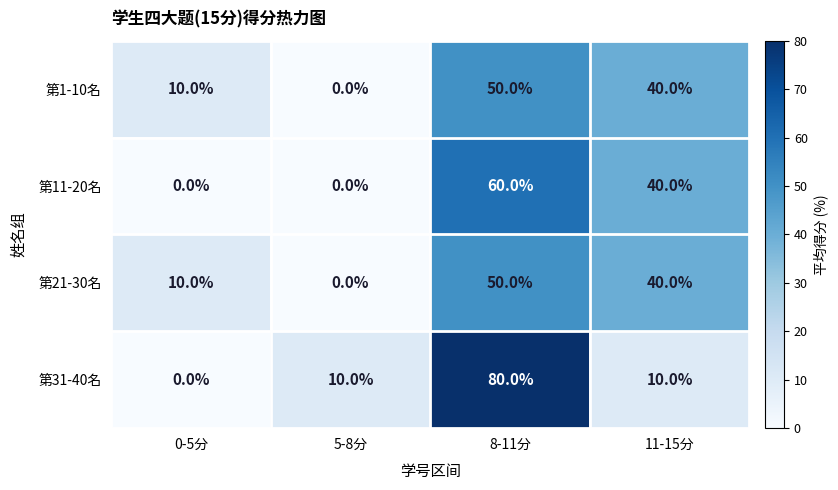

What is the spread (max minus min) of values at 5-8分?

10